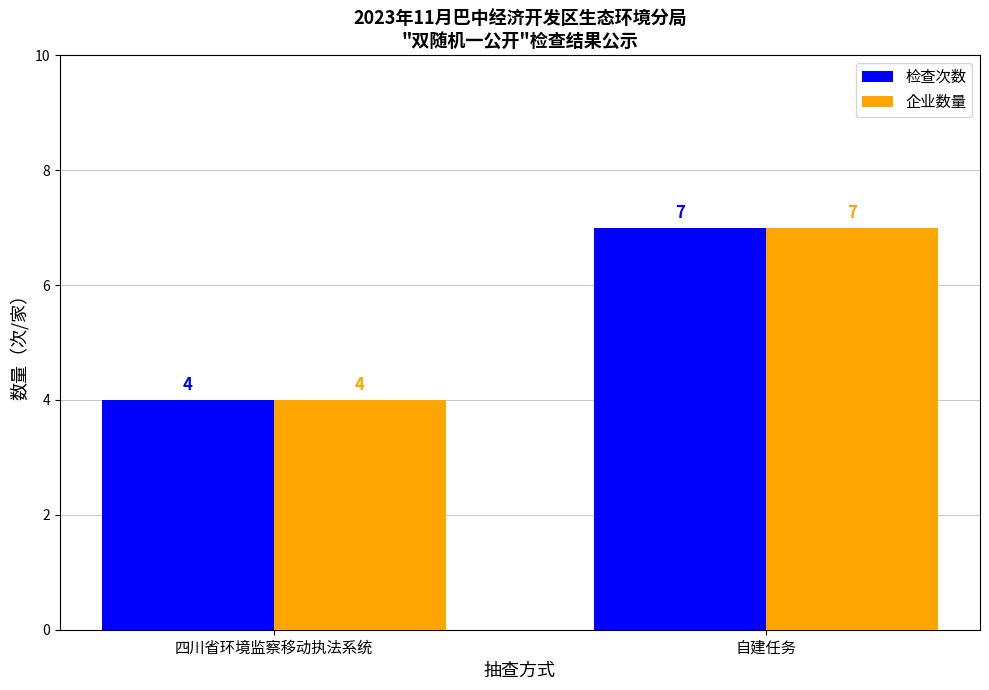

What is the difference between the 检查次数 values at 自建任务 and 四川省环境监察移动执法系统?

3